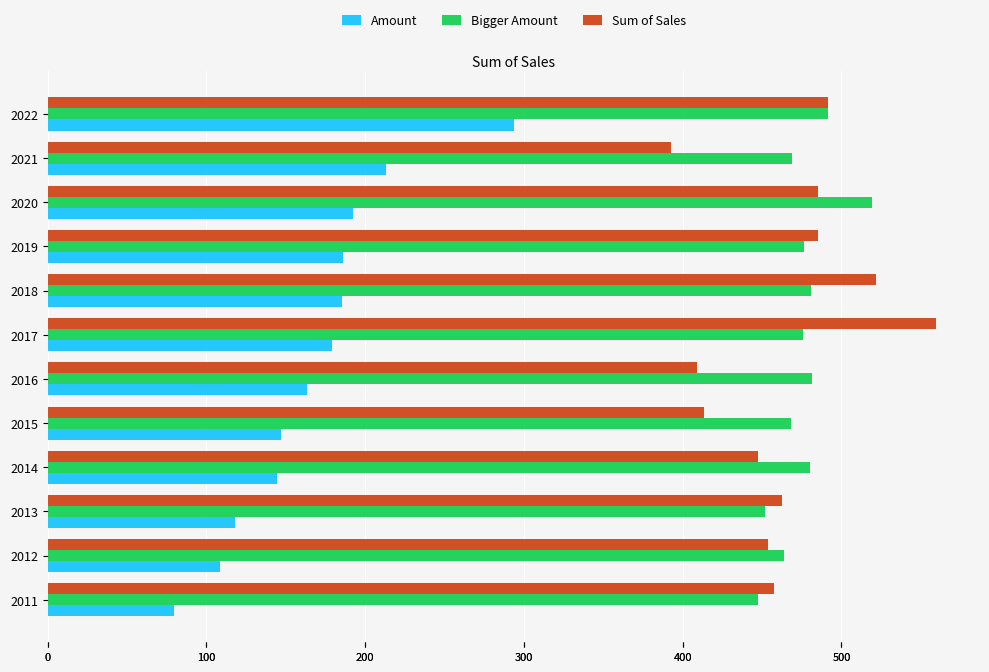

What position from the left is 0?

1